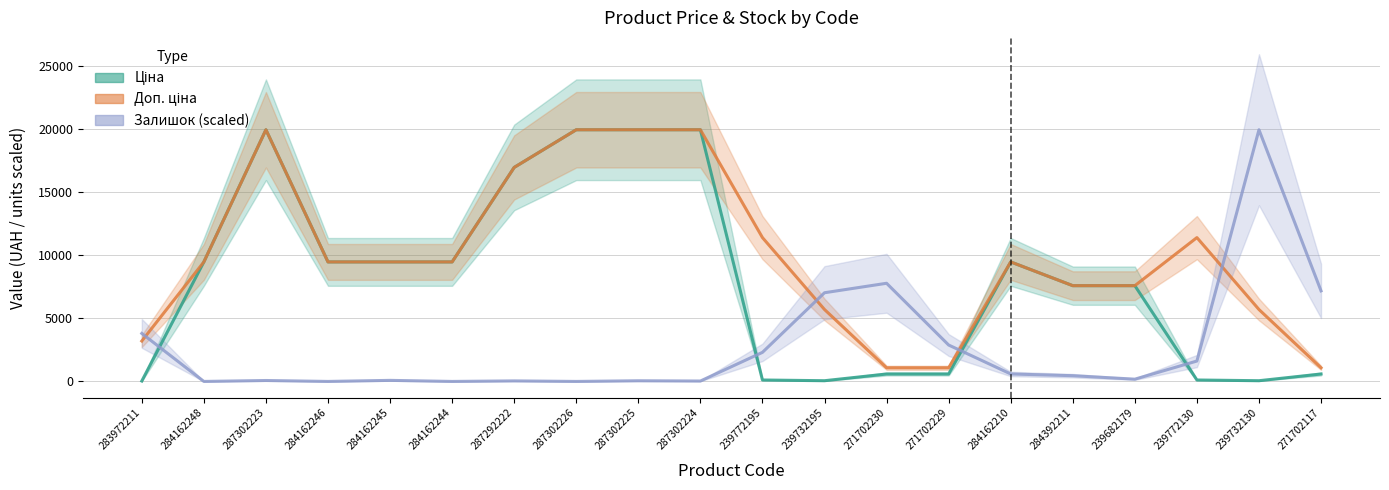

How many values in the Ціна series are below 9480?

10